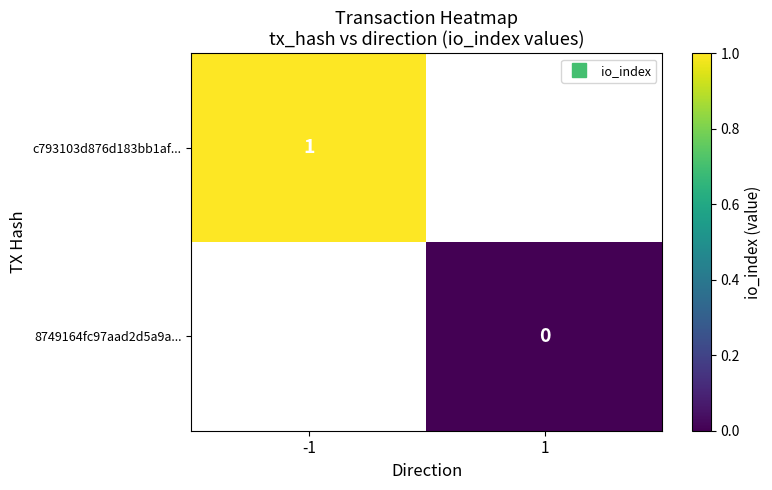

Which category has the highest value in the c793103d876d183bb1af... series?

-1